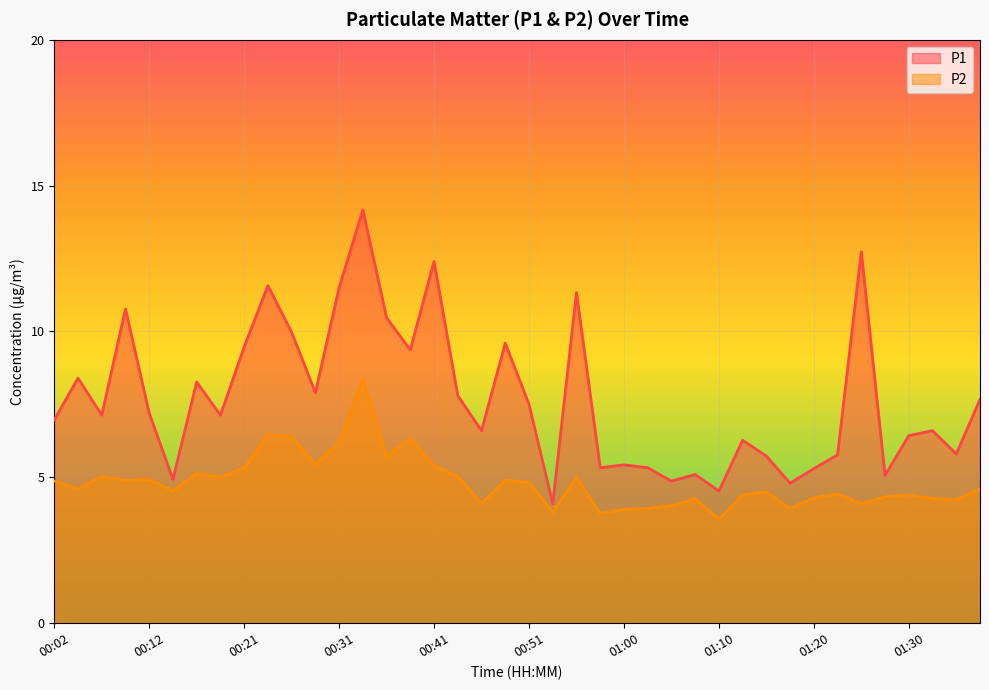

What is the highest value of the P1 series?

14.2